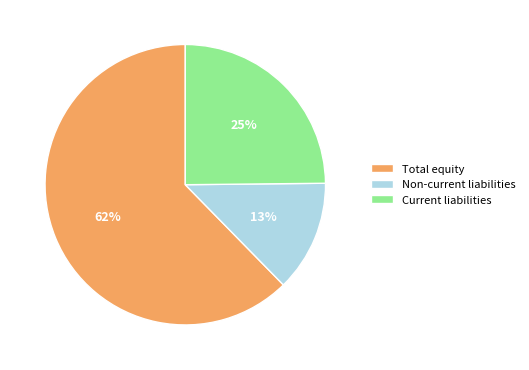

Combined, do Current liabilities and Non-current liabilities account for over 50%?

No